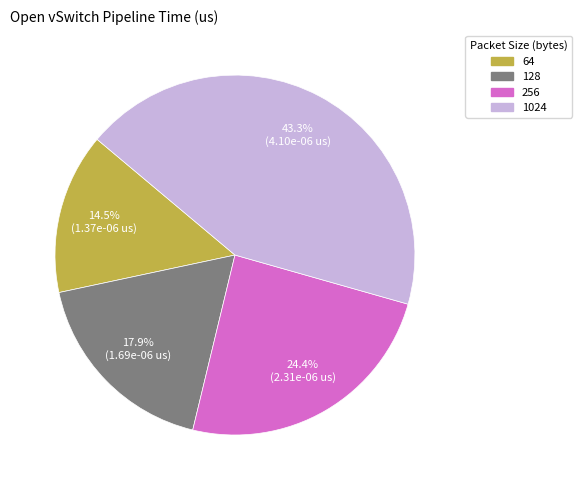

Which category has the smallest portion of the pie?

64